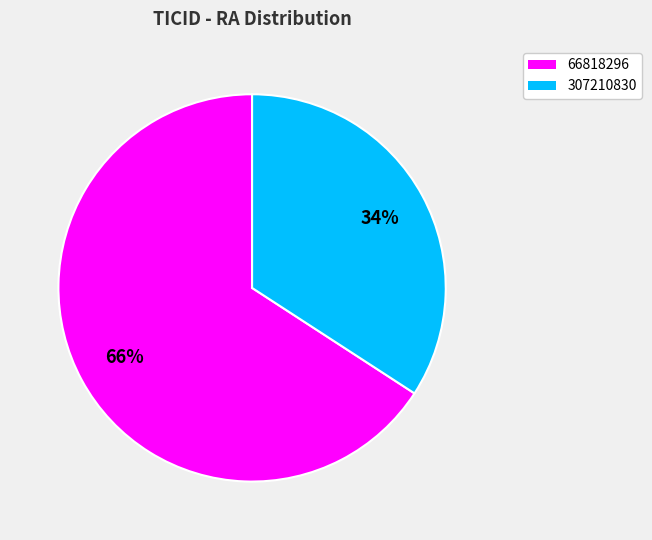

Do 307210830 and 66818296 together represent more than half of the pie?

Yes